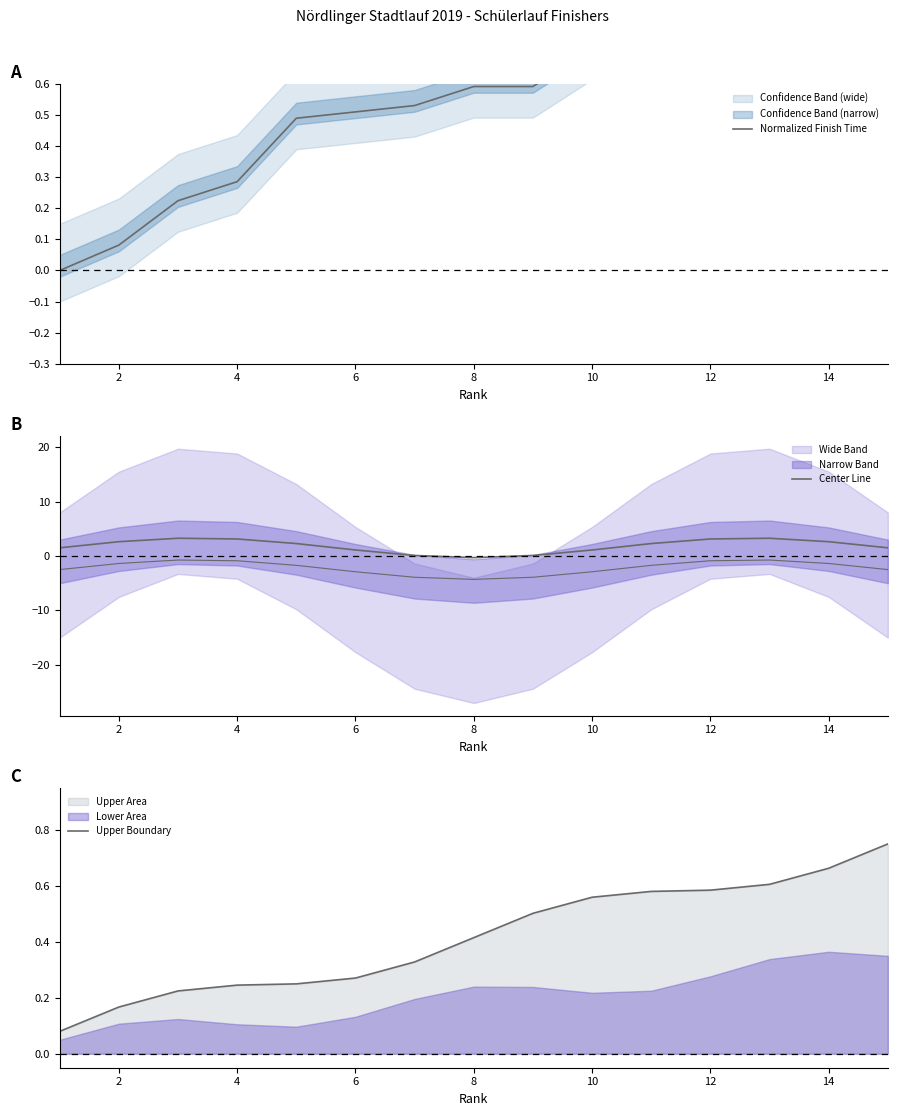

At which label does Center Line first exceed 2?

2